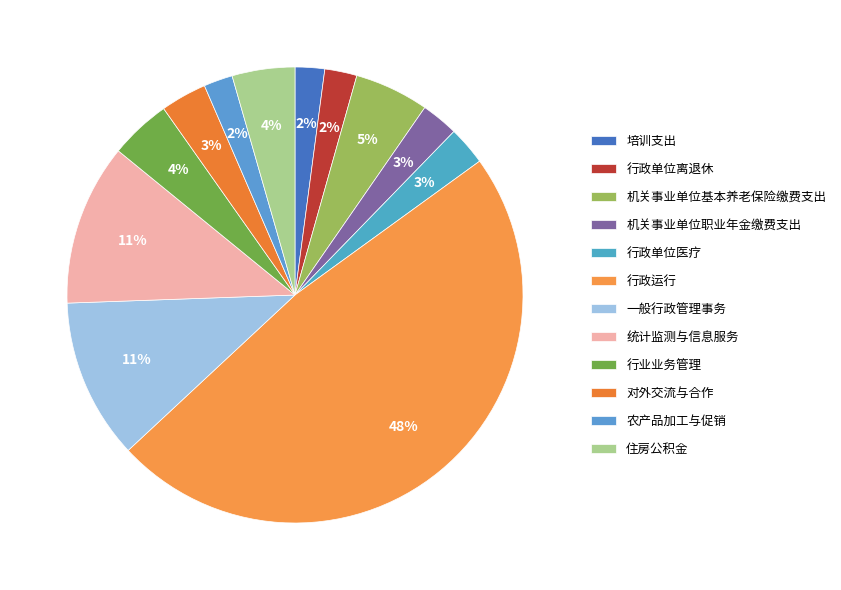

Is it true that 行业业务管理 is 1% of the pie?

False